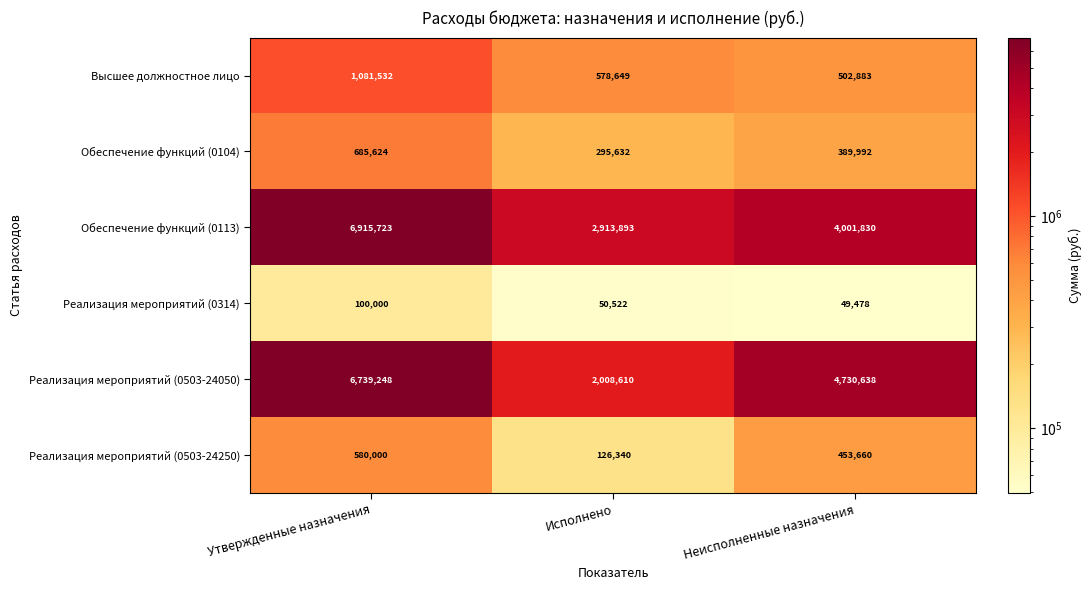

True or false: Обеспечение функций (0104) has a value of 685624 at Утвержденные назначения.

True